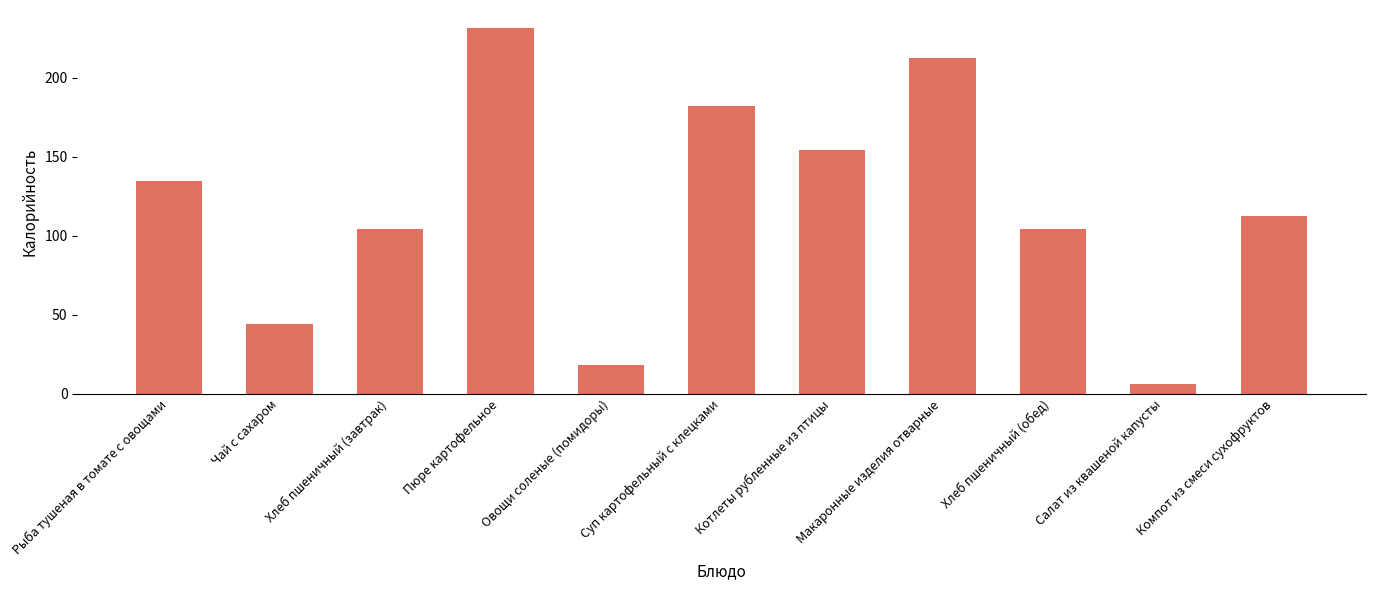

What is the label of the 5th bar from the right?

Котлеты рубленные из птицы